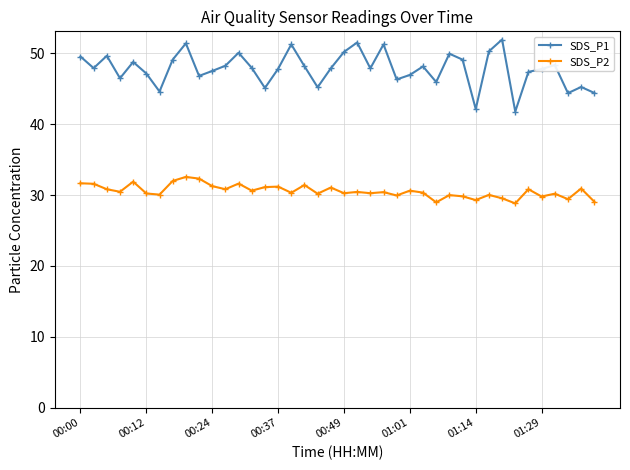

True or false: SDS_P2 and SDS_P1 cross at least once.

False